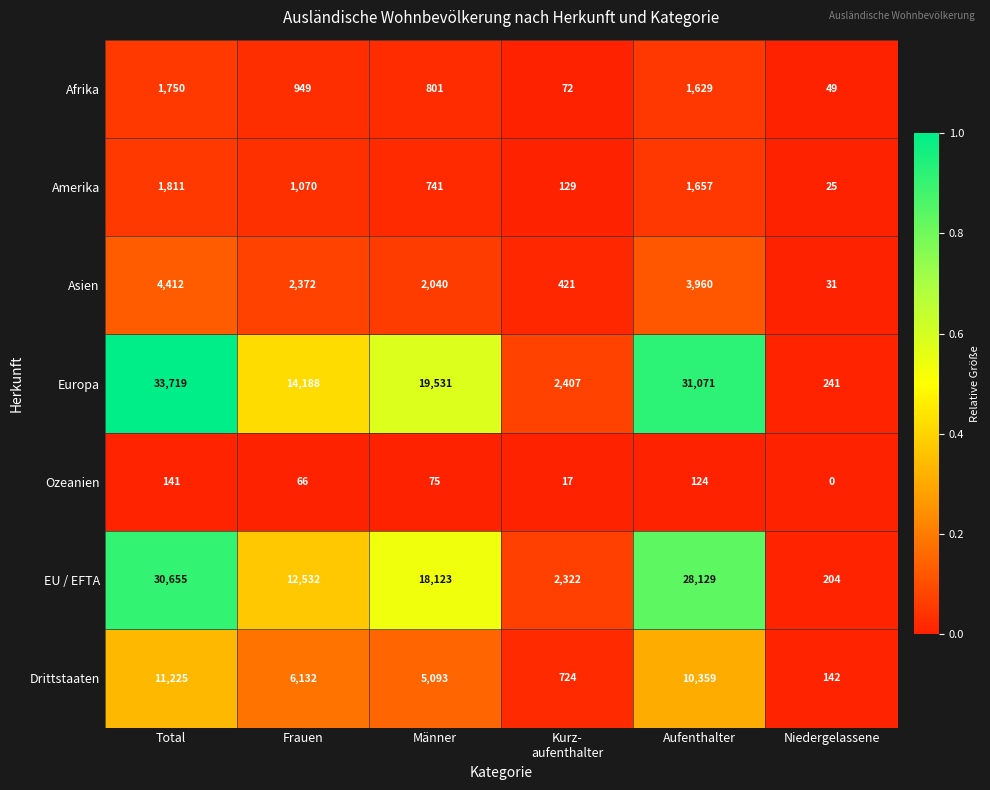

What is the spread (max minus min) of values at Kurz-
aufenthalter?

2390